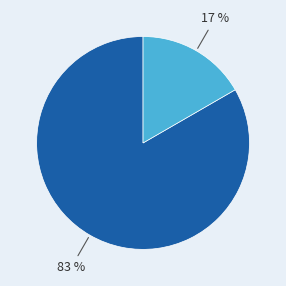

How many slices are in this pie chart?

2